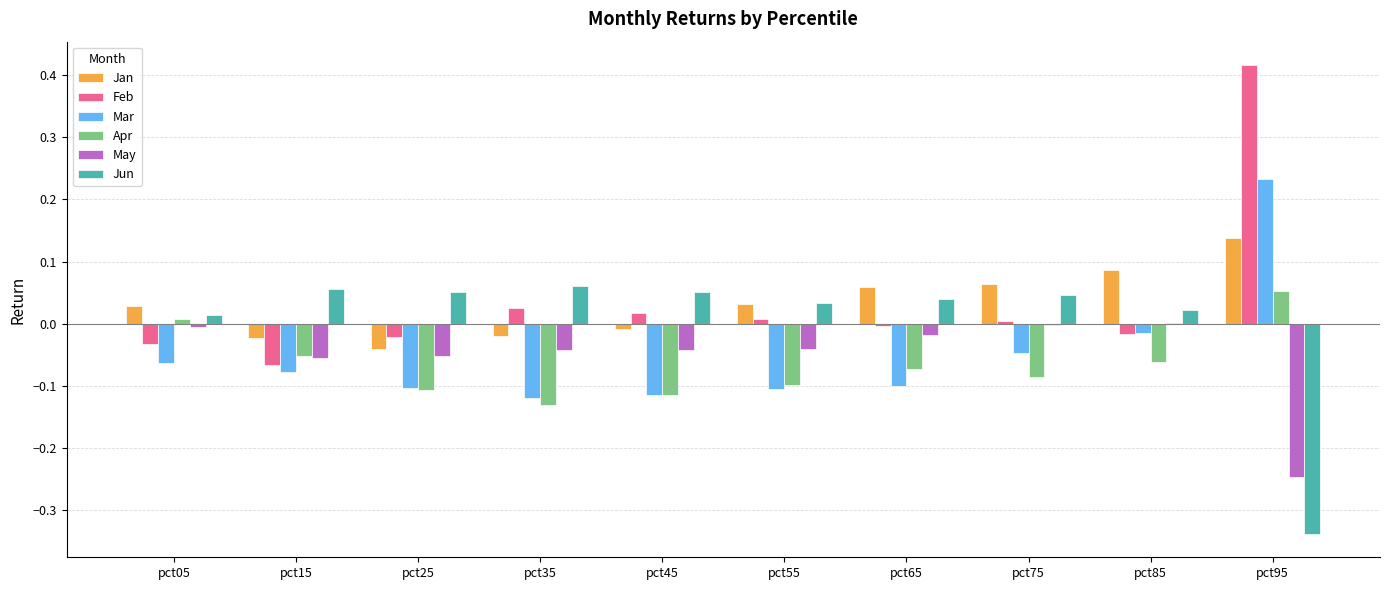

The Mar series shows 0.1 at pct95. True or false?

False